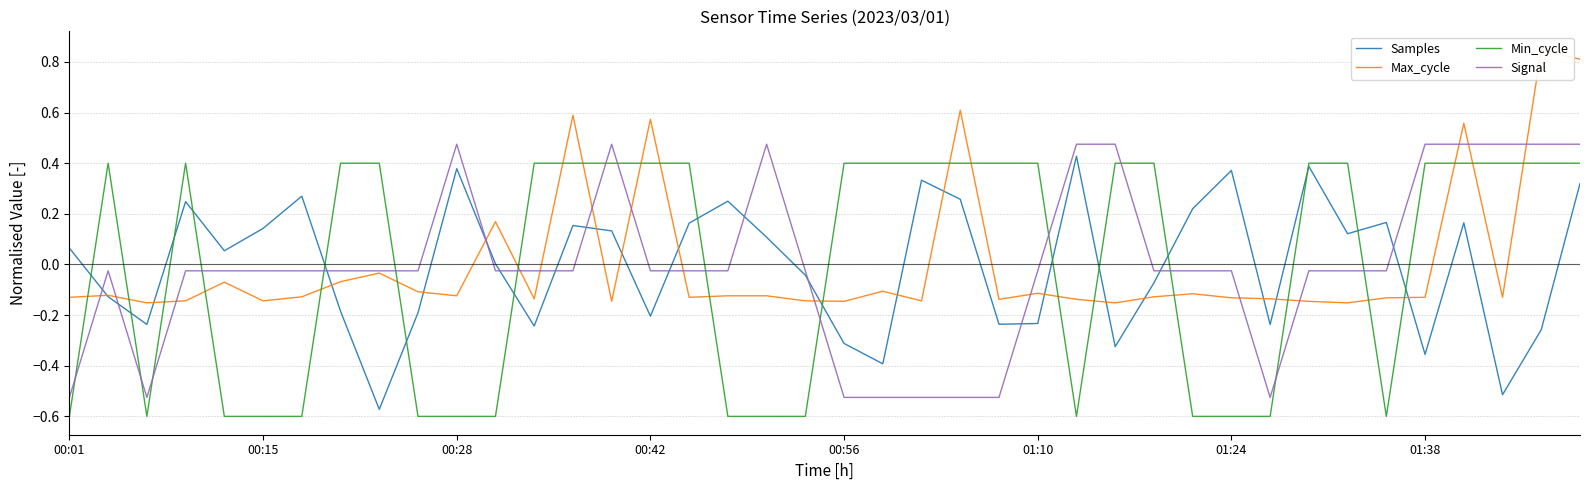

True or false: Signal and Min_cycle intersect in this chart.

True